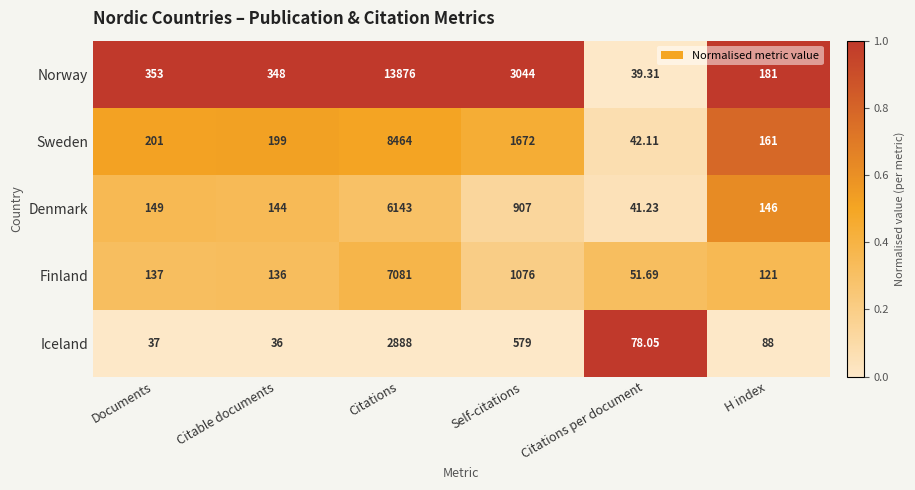

Rank the categories by Finland value from highest to lowest.

Citations, Self-citations, Documents, Citable documents, H index, Citations per document